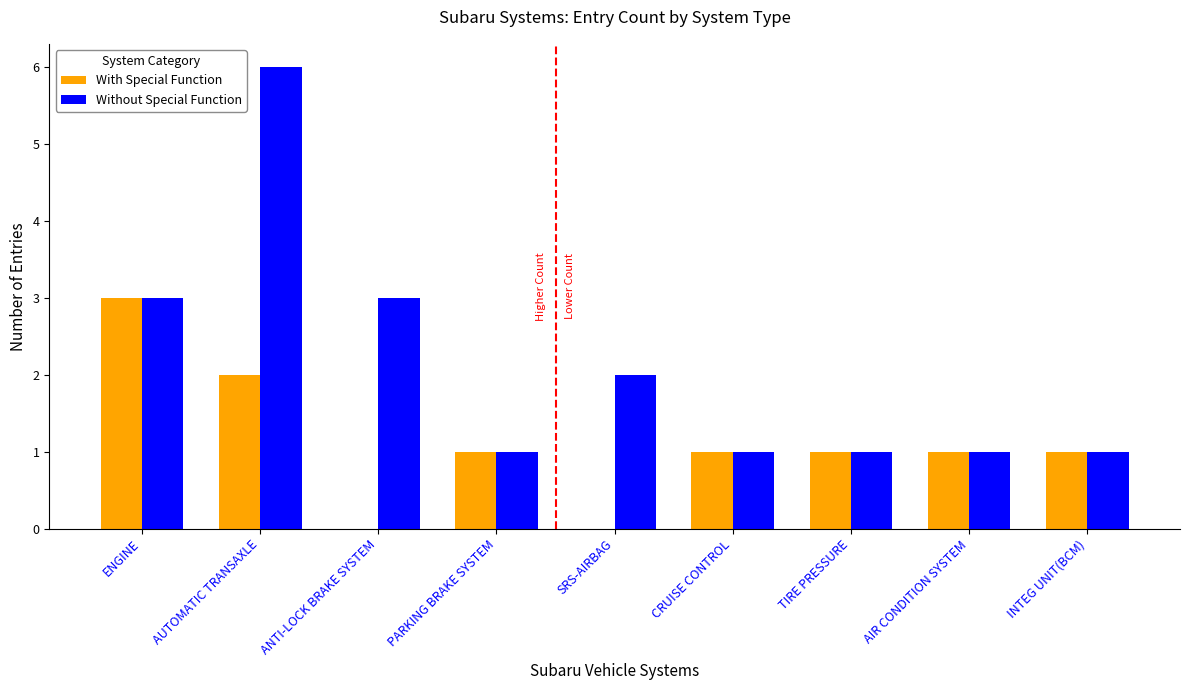

Which series has the largest total across all categories?

Without Special Function